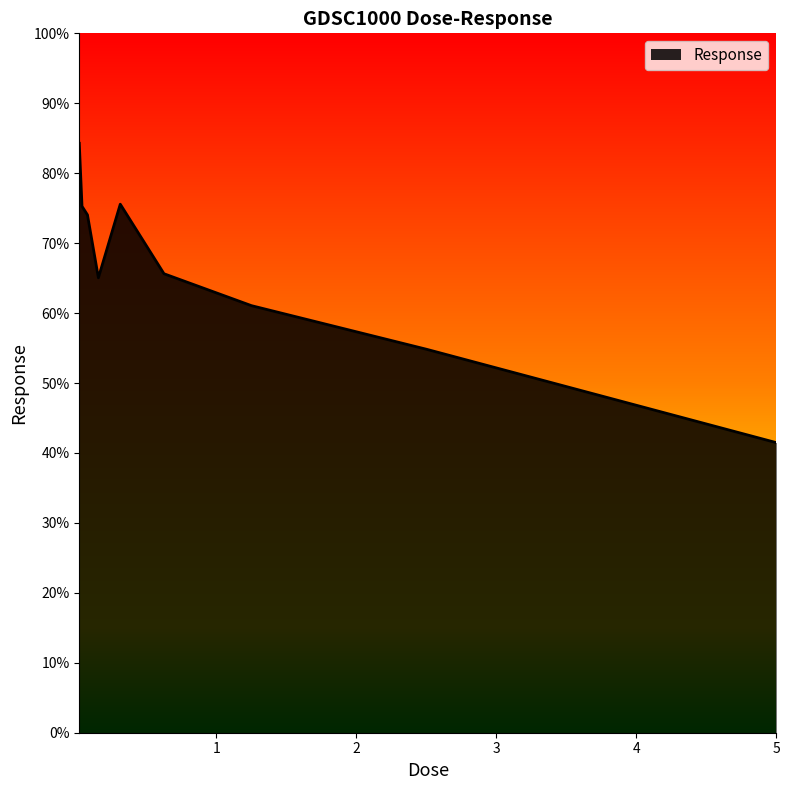

What is the greatest value displayed?

84.3